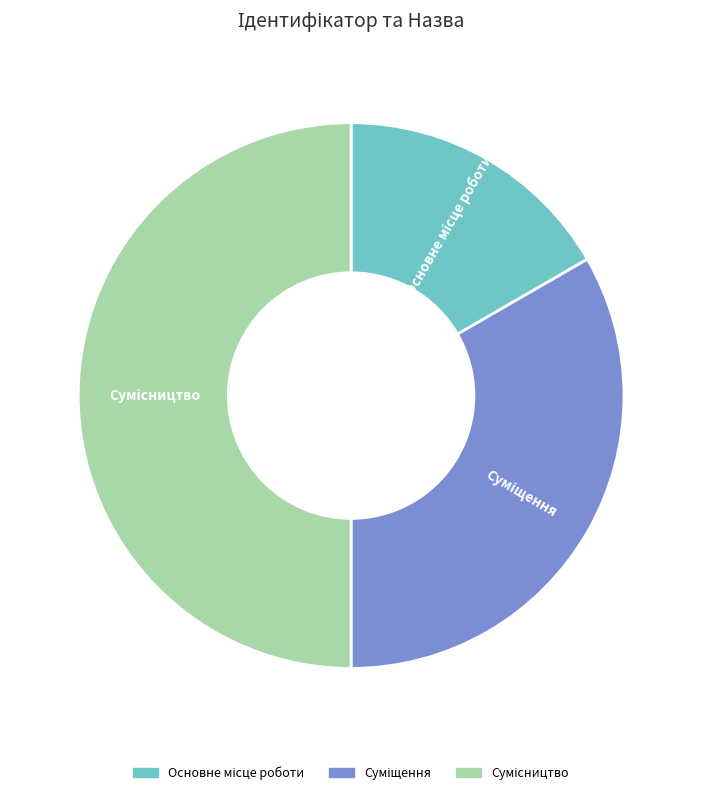

Rank the categories by value from lowest to highest.

Основне місце роботи, Суміщення, Сумісництво